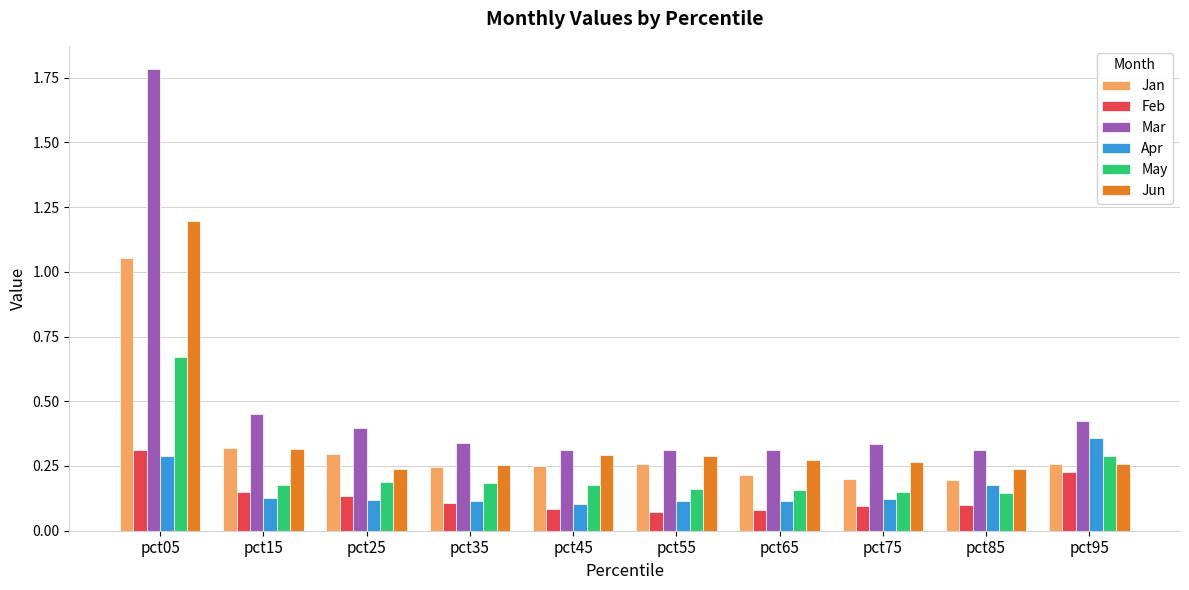

The value of Jan at pct15 is 0.3. True or false?

True